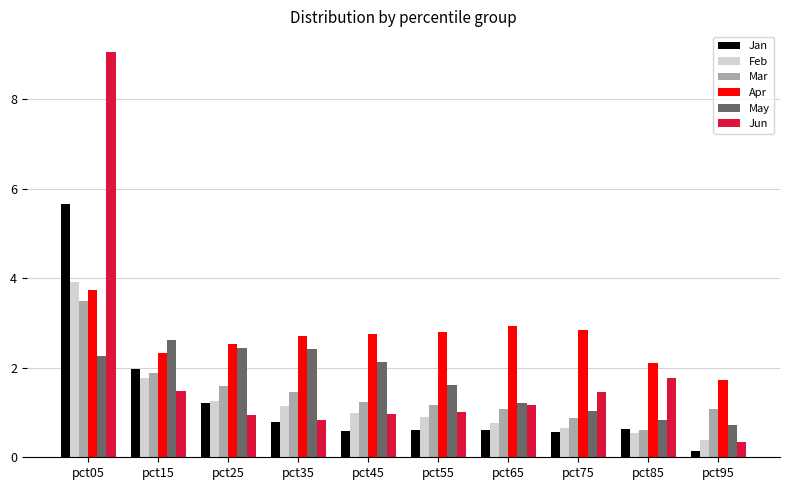

The Feb series shows 0.4 at pct45. True or false?

False